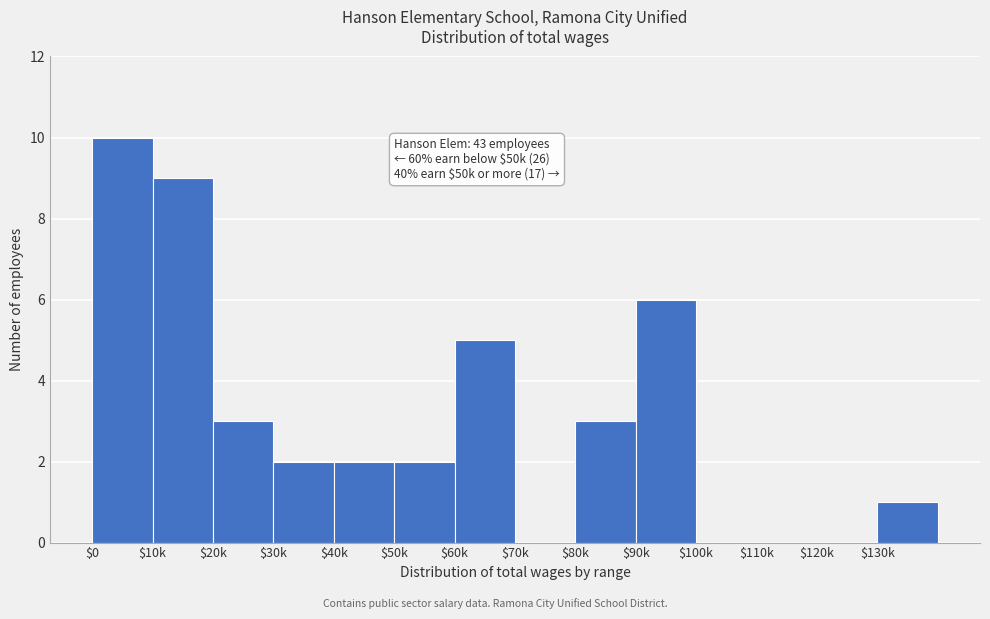

What is the sum of all values?

43